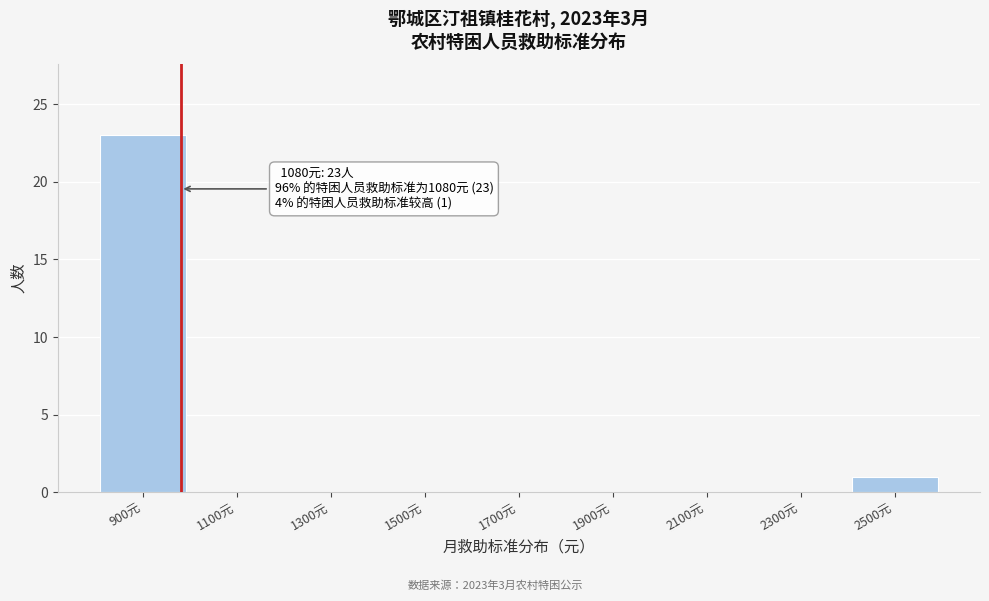

Where is the data nearest to the value 11?

2500元